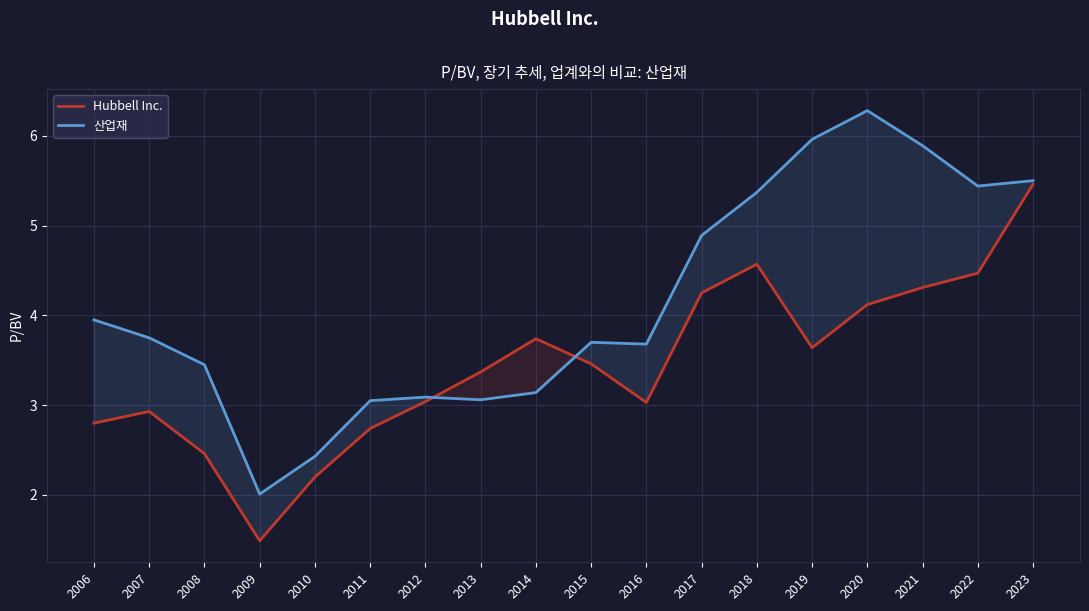

What is the value of the Hubbell Inc. point at the 16th from the left?

4.3